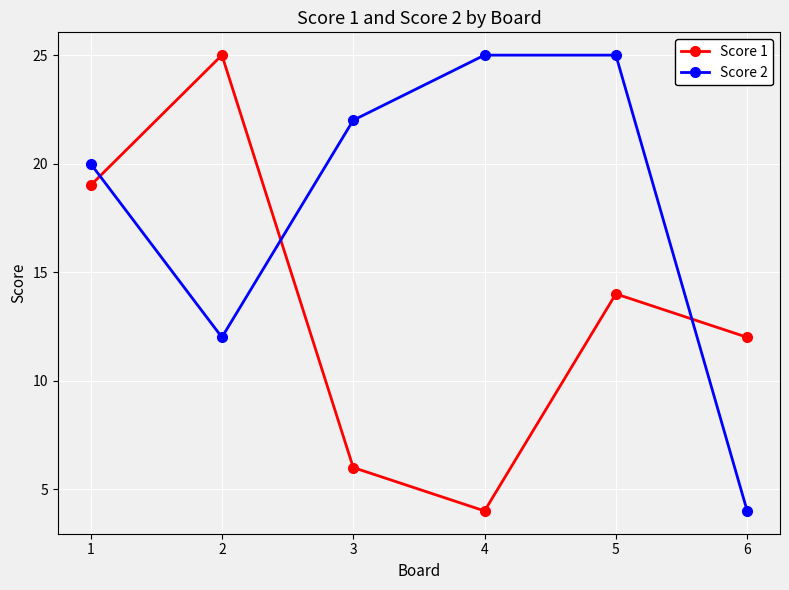

What are all the series names shown in the legend?

Score 1, Score 2